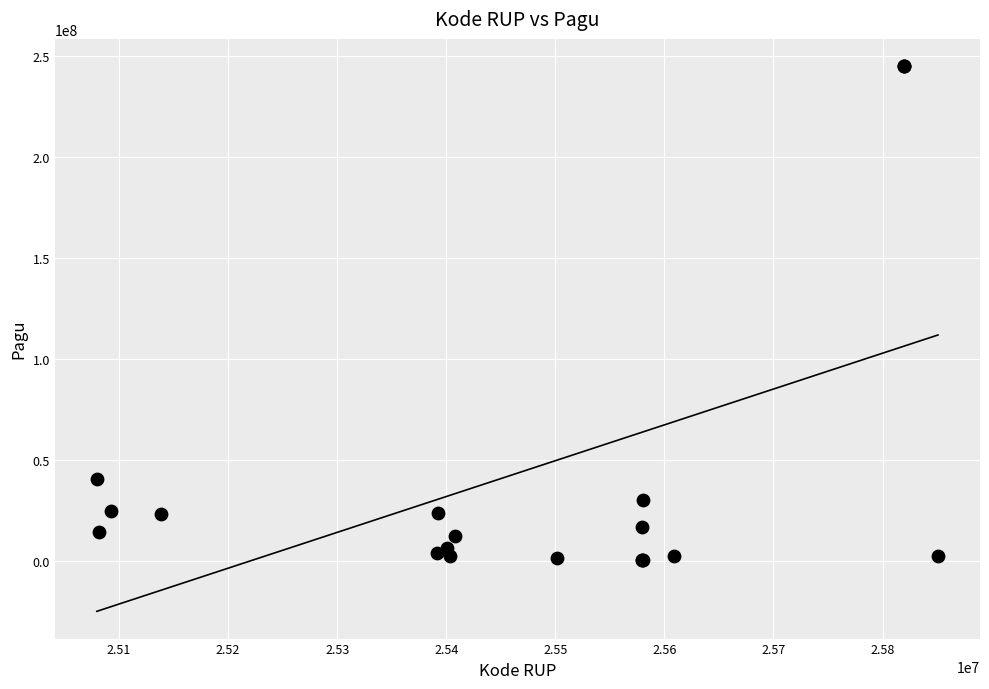

What Y value in the scatter plot is closest to 122675000?

40295000